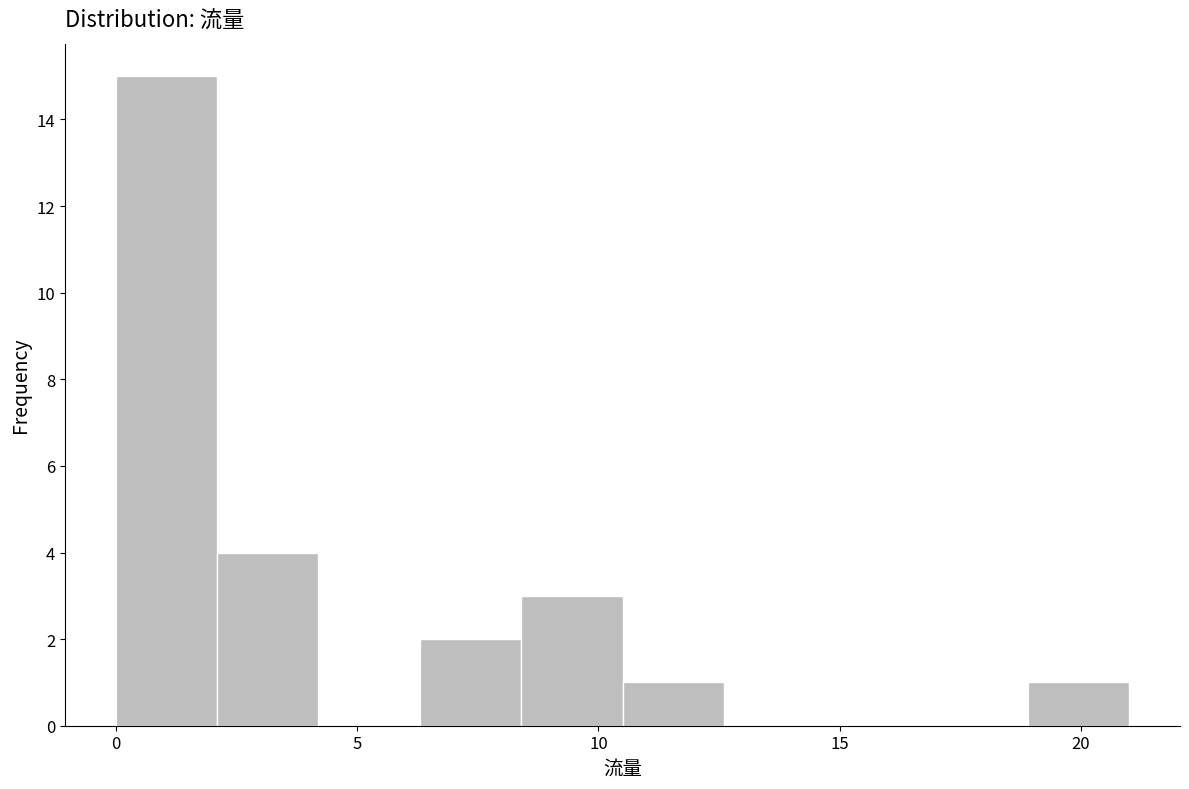

What is the height of the bar covering 6.3 to 8.4 on the x-axis? Neither the bar edges nor the heights are printed on the chart, so give them approximately, as read against the axes.

2